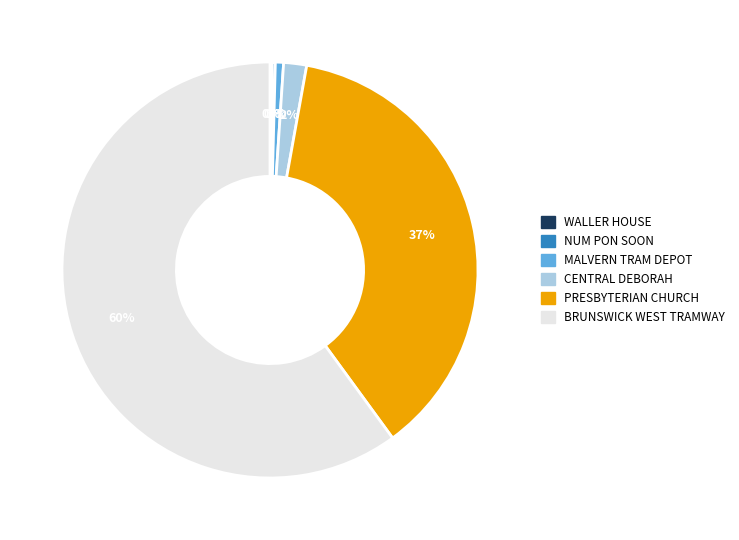

To the nearest percent, what is the difference between the largest and smallest slice percentages?

60%